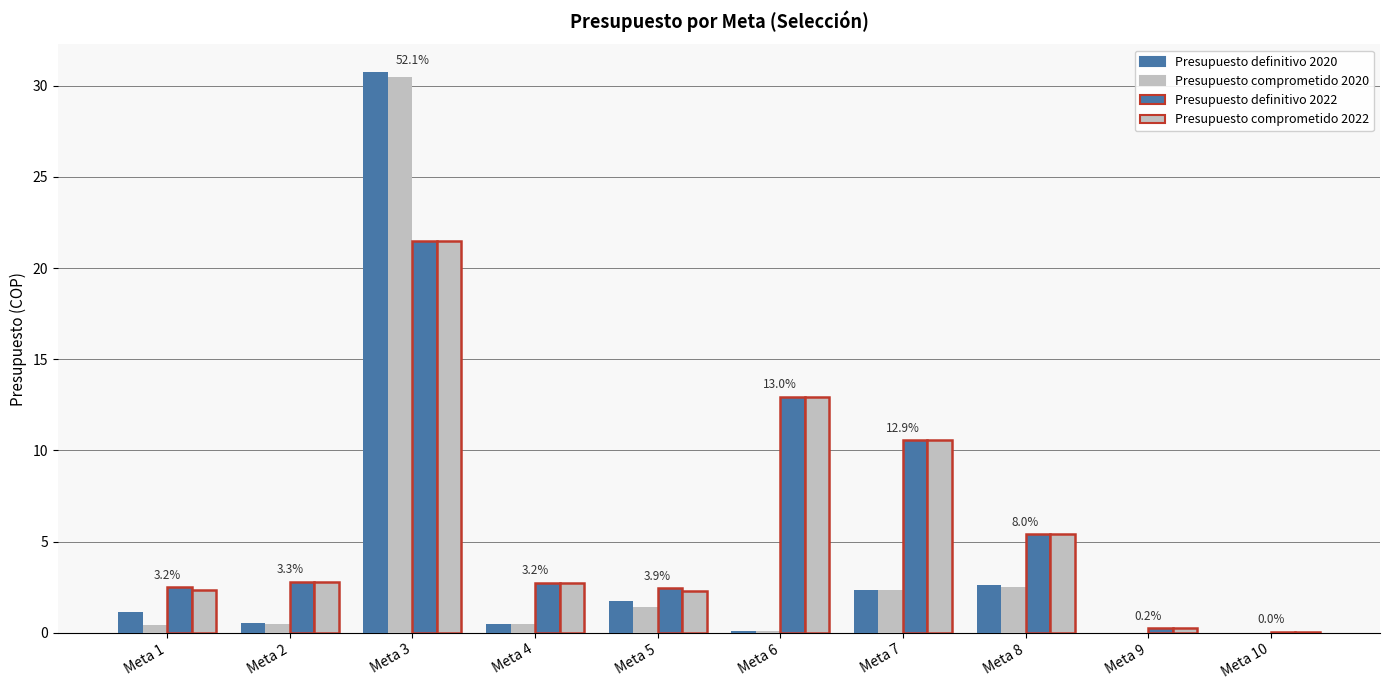

Are the bars grouped side by side (vs. stacked)?

Yes